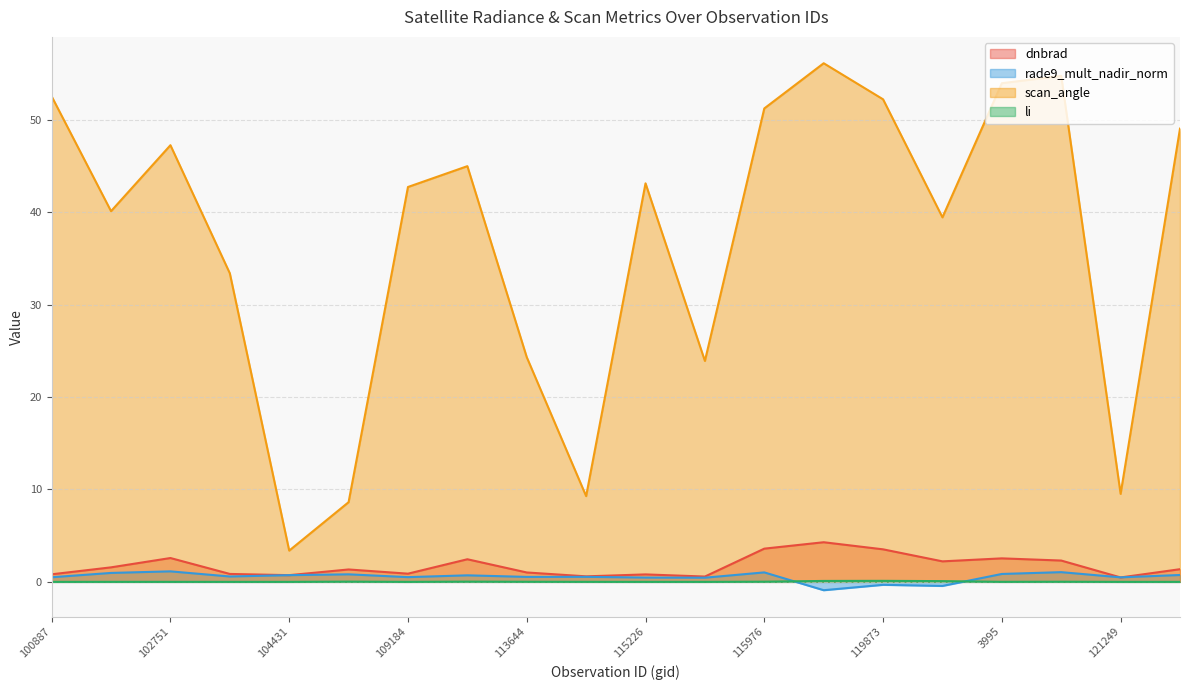

How many values in the scan_angle series exceed 43?

10